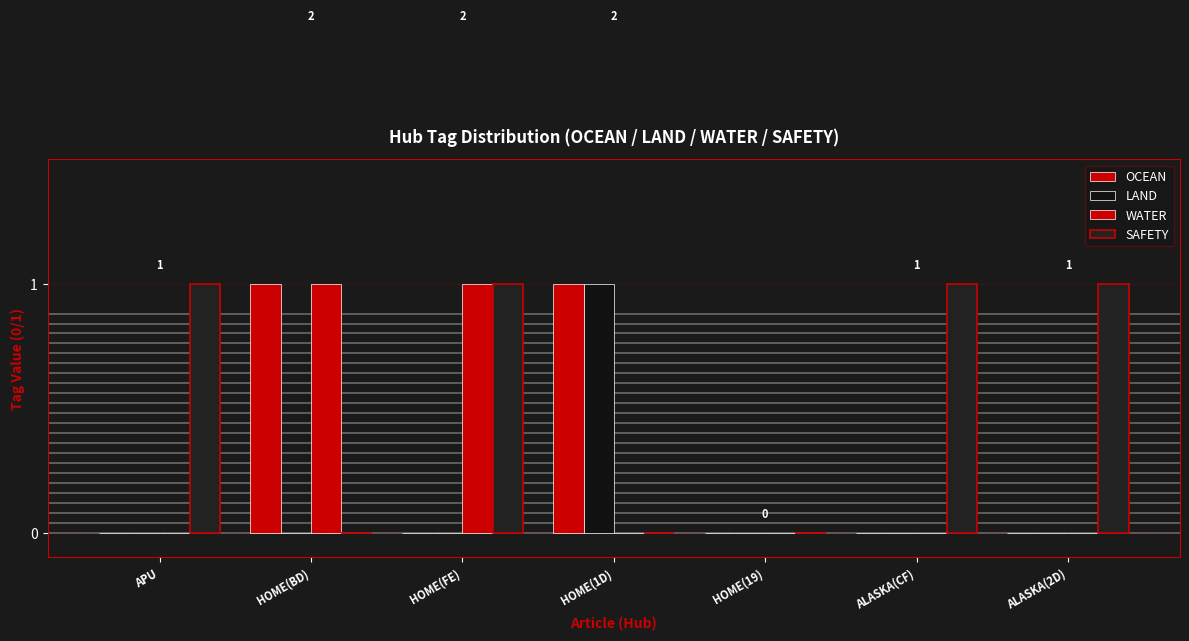

What position from the left is HOME(1D)?

4